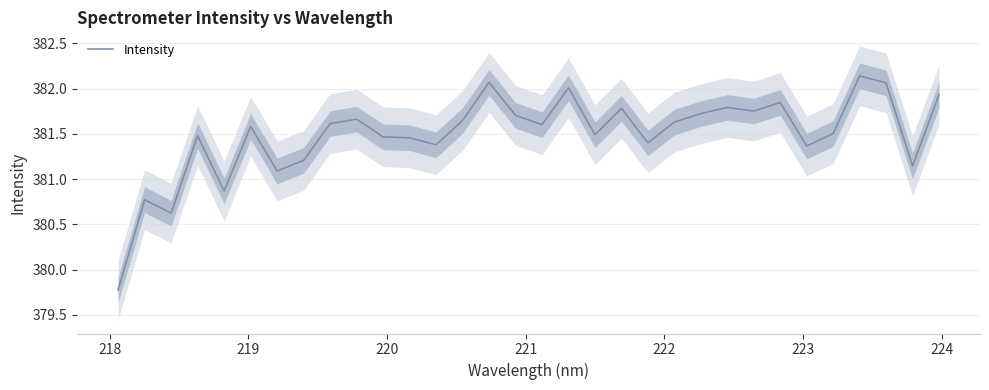

Is this an area chart (filled region under the line)?

No